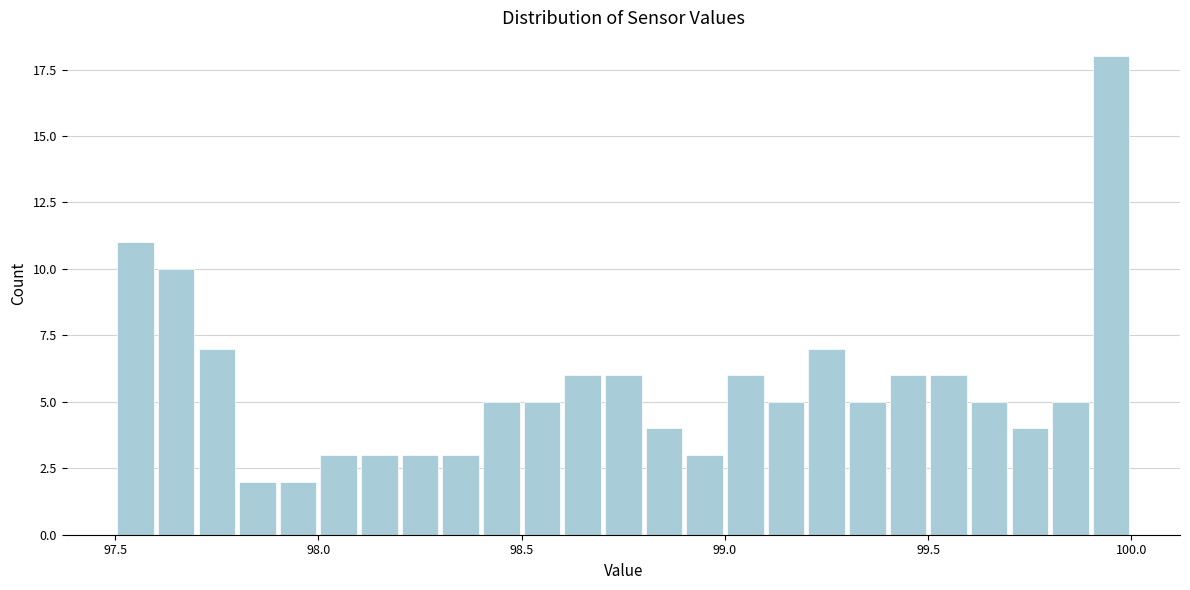

Read against the x-axis, roughly where is the centre of the tallest bar?

99.95